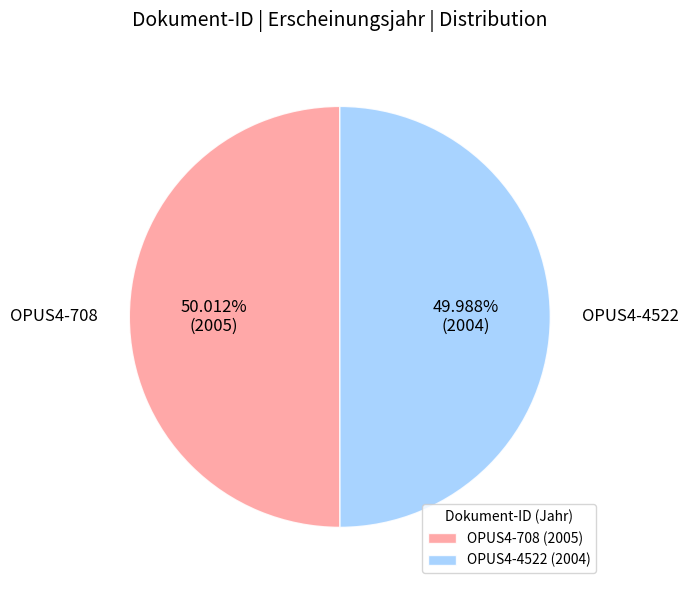

Does any single category account for the majority?

Yes